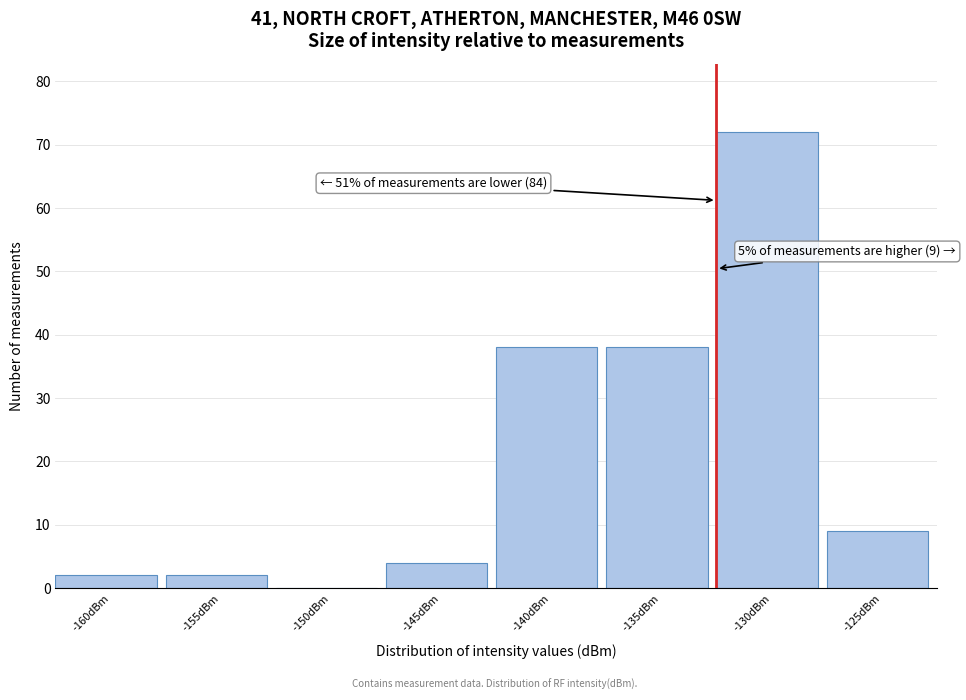

Reading left to right, transcribe all the data shown in this chart.

-160dBm=2	-155dBm=2	-150dBm=0	-145dBm=4	-140dBm=38	-135dBm=38	-130dBm=72	-125dBm=9